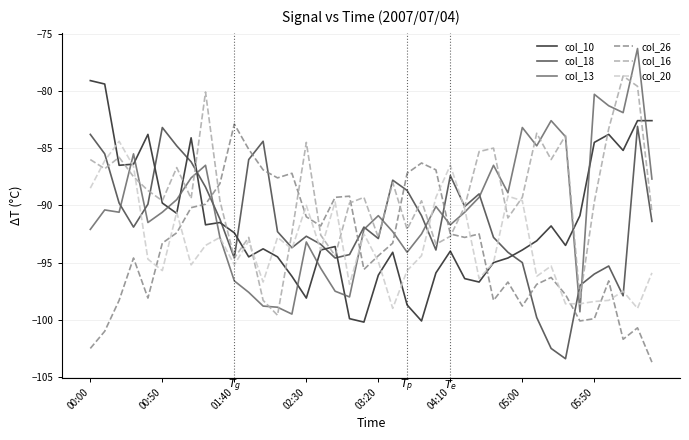

Which series has the largest total across all categories?

col_16